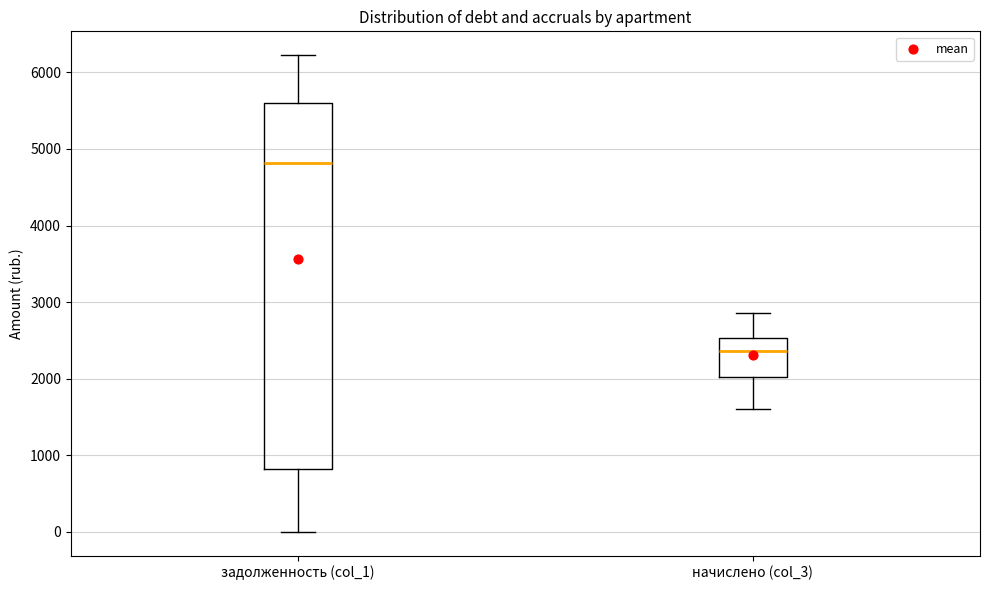

Which box's median line is the highest?

задолженность (col_1)